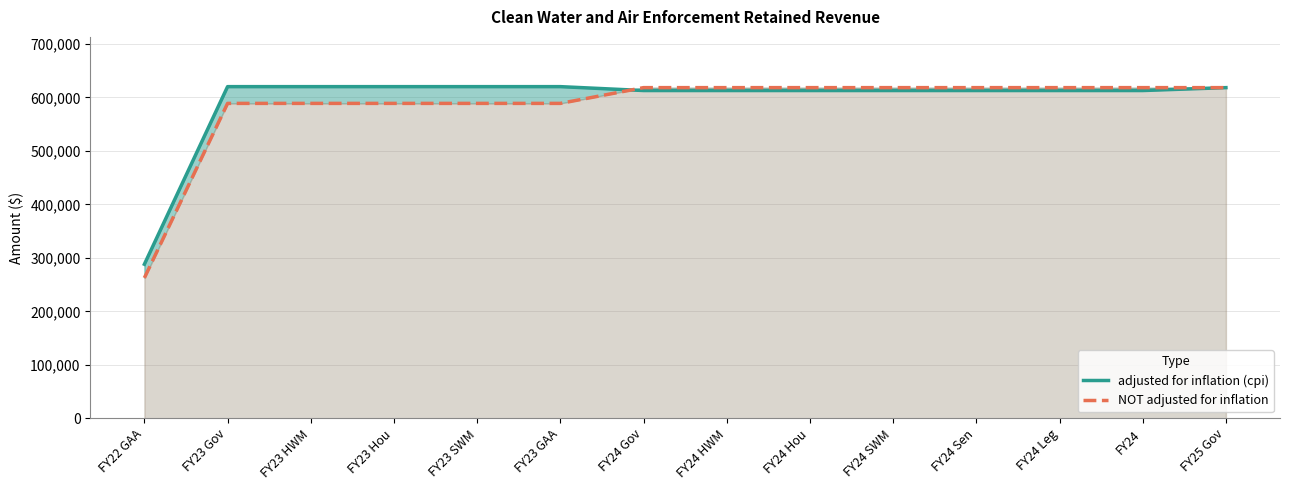

Count the number of categories in the chart.

14